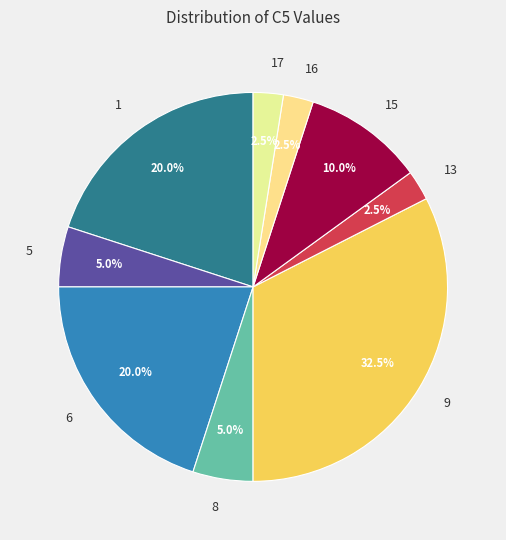

Which category has the biggest portion of the pie?

9